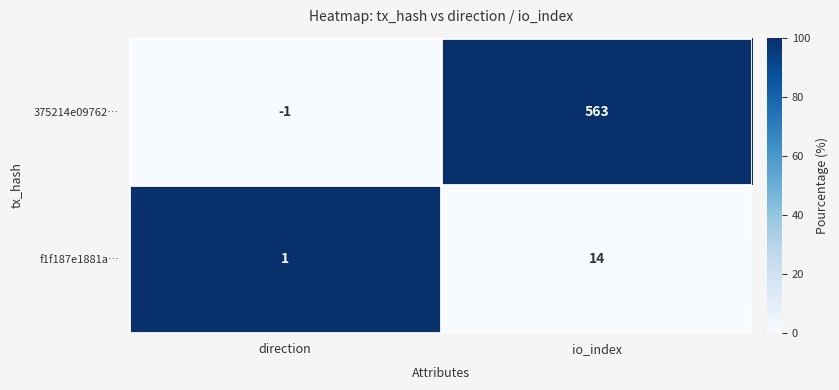

What value does the 375214e09762… series have at io_index, to the nearest 100?

600